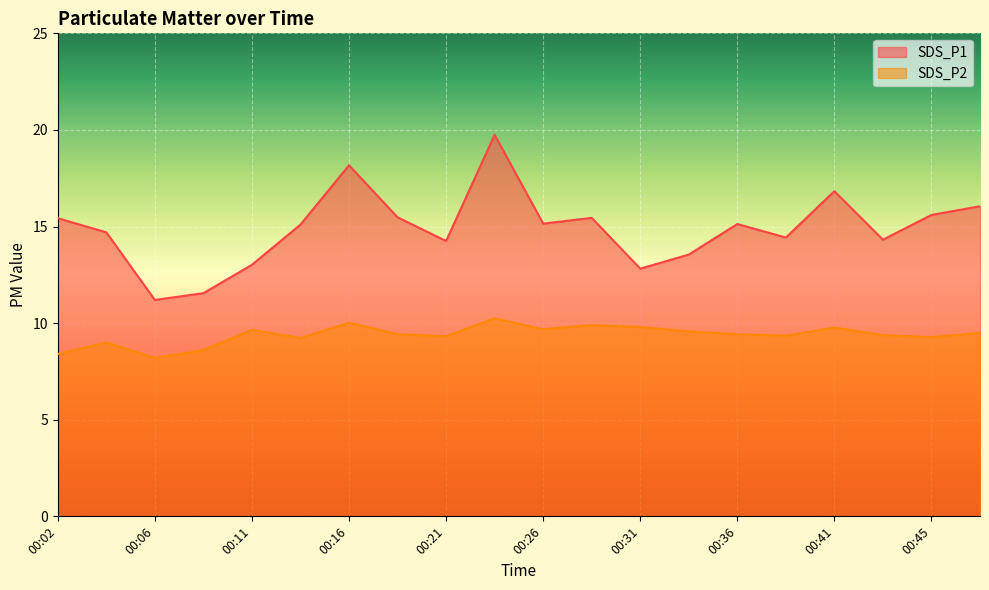

What is the minimum value shown in the chart?

8.2